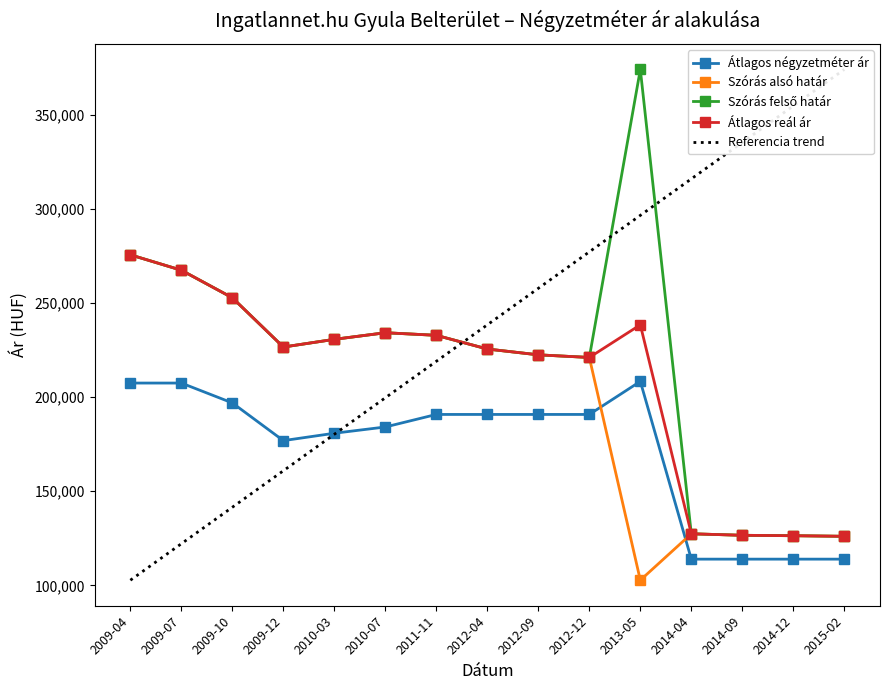

True or false: Szórás alsó határ has a value of 123583 at 2010-03.

False